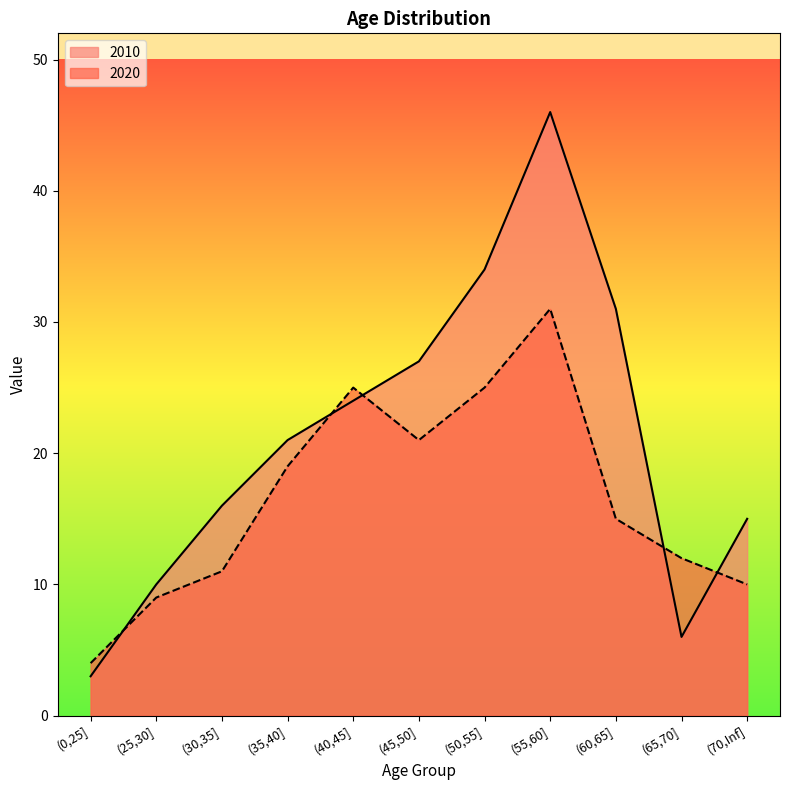

Read the 2010 value at (45,50], to the nearest 10.

30